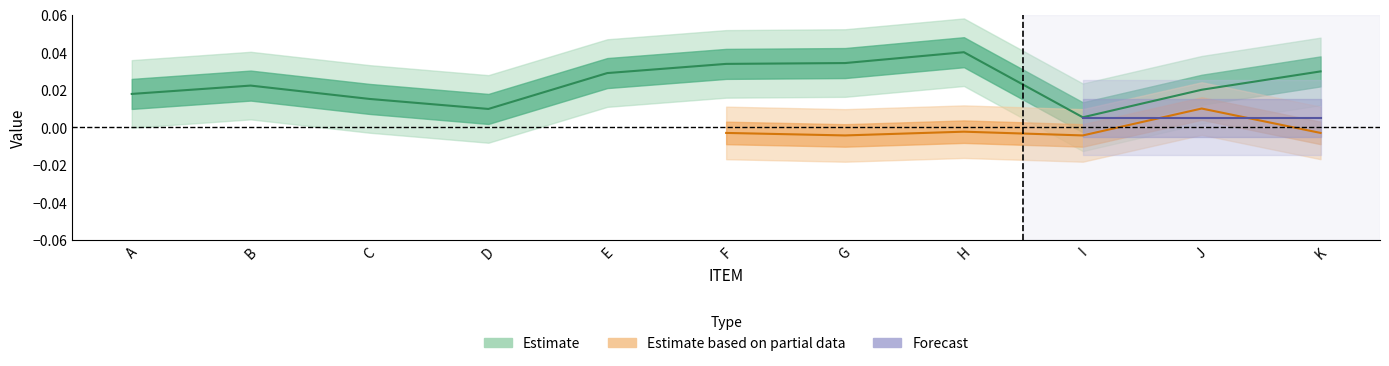

What is the sum of all values?

0.3